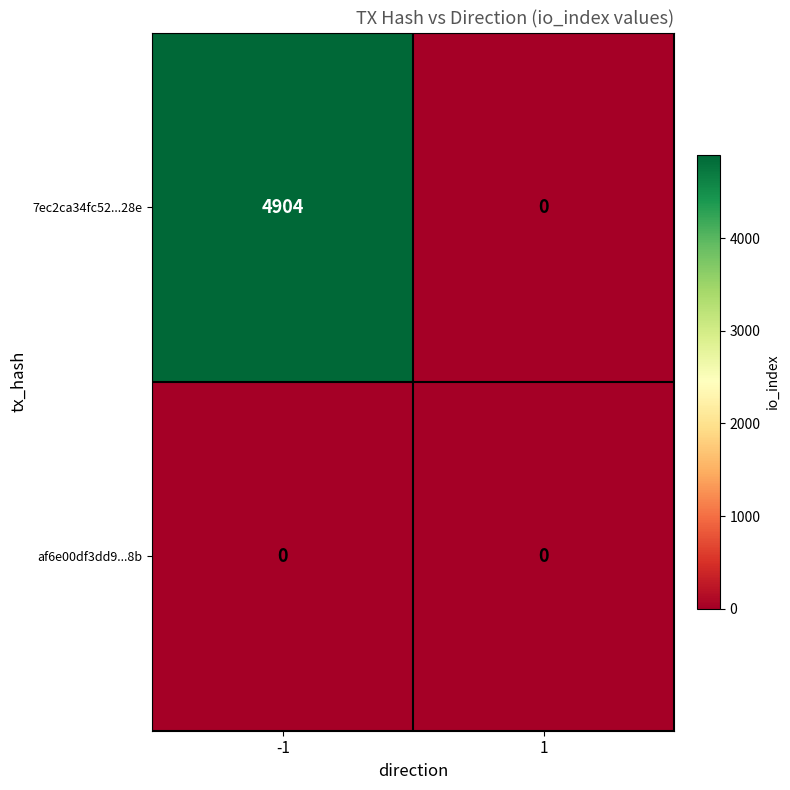

How many series are shown in this chart?

2